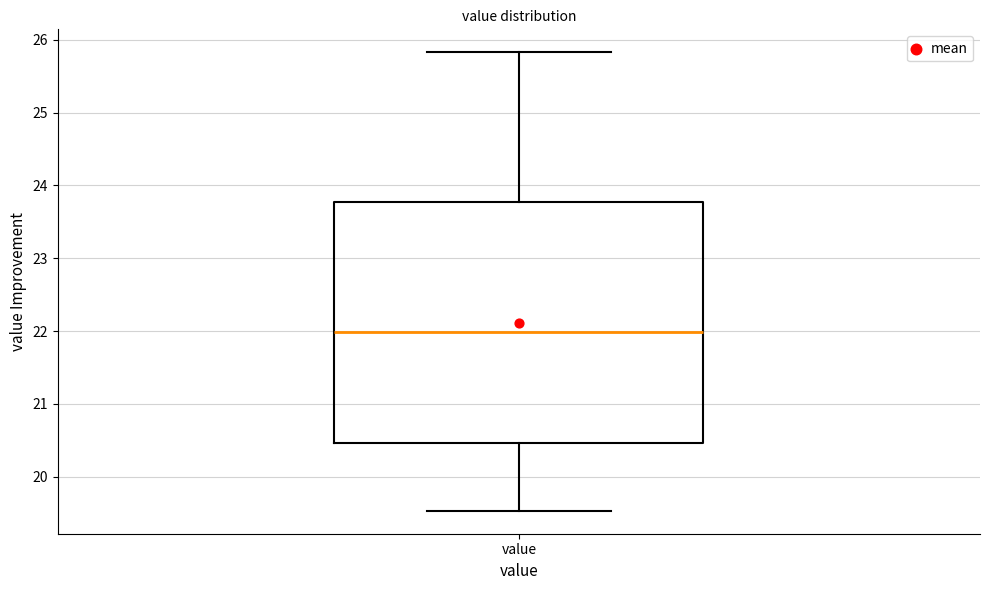

Transcribe this box plot: give where the median line is, the range the box spans, and where the two whiskers end, as read against the y-axis. The values are not printed on the chart, so give them approximately, as read against the axis.

median 22.0, box 20.5 to 23.8, whiskers 19.5 to 25.8